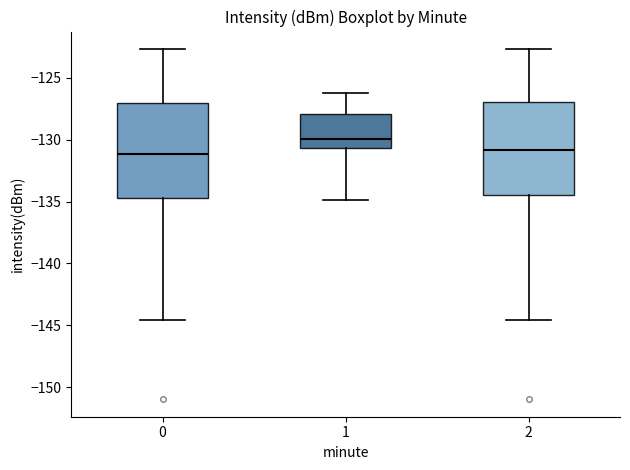

Reading left to right, read every box against the y-axis: the position of its median line, the range the box covers, and the ends of its whiskers. The values are not printed on the chart, so give them approximately, as read against the axis.

0: median -131.0, box -134.5 to -127.0, whiskers -144.5 to -122.5
1: median -130.0, box -130.5 to -128.0, whiskers -135.0 to -126.0
2: median -131.0, box -134.5 to -127.0, whiskers -144.5 to -122.5